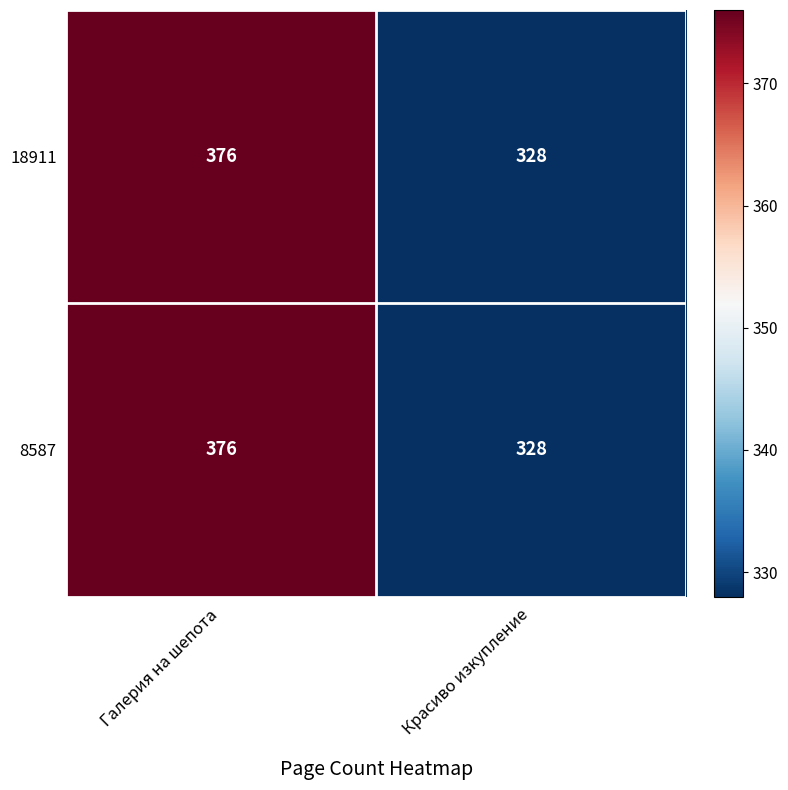

True or false: 18911 has a value of 376 at Галерия на шепота.

True